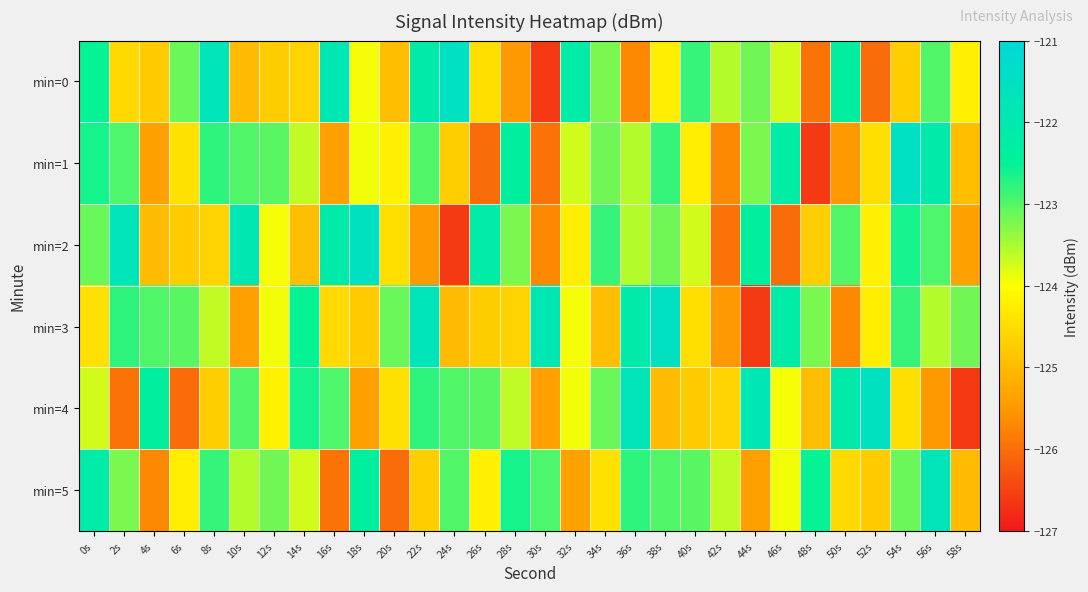

Reading left to right, what are all the values shown in this chart?

min=0: 0s=-122.5	2s=-124.5	4s=-124.7	6s=-123.1	8s=-121.8	10s=-125.0	12s=-124.7	14s=-124.6	16s=-121.9	18s=-123.9	20s=-124.9	22s=-122.1	24s=-121.6	26s=-124.5	28s=-125.5	30s=-126.6	32s=-122.2	34s=-123.2	36s=-125.7	38s=-124.3	40s=-122.8	42s=-123.6	44s=-123.2	46s=-123.7	48s=-125.9	50s=-122.4	52s=-126.0	54s=-124.7	56s=-123.0	58s=-124.2
min=1: 0s=-122.6	2s=-122.9	4s=-125.4	6s=-124.4	8s=-122.8	10s=-123.0	12s=-123.0	14s=-123.6	16s=-125.4	18s=-123.9	20s=-124.2	22s=-123.0	24s=-124.7	26s=-126.0	28s=-122.4	30s=-125.9	32s=-123.7	34s=-123.2	36s=-123.6	38s=-122.8	40s=-124.3	42s=-125.7	44s=-123.2	46s=-122.2	48s=-126.6	50s=-125.5	52s=-124.5	54s=-121.6	56s=-122.1	58s=-124.9
min=2: 0s=-123.1	2s=-121.8	4s=-125.0	6s=-124.7	8s=-124.6	10s=-121.9	12s=-123.9	14s=-124.9	16s=-122.1	18s=-121.6	20s=-124.5	22s=-125.5	24s=-126.6	26s=-122.2	28s=-123.2	30s=-125.7	32s=-124.3	34s=-122.8	36s=-123.6	38s=-123.2	40s=-123.7	42s=-125.9	44s=-122.4	46s=-126.0	48s=-124.7	50s=-123.0	52s=-124.2	54s=-122.6	56s=-122.9	58s=-125.4
min=3: 0s=-124.4	2s=-122.8	4s=-123.0	6s=-123.0	8s=-123.6	10s=-125.4	12s=-123.9	14s=-122.5	16s=-124.5	18s=-124.7	20s=-123.1	22s=-121.8	24s=-125.0	26s=-124.7	28s=-124.6	30s=-121.9	32s=-123.9	34s=-124.9	36s=-122.1	38s=-121.6	40s=-124.5	42s=-125.5	44s=-126.6	46s=-122.2	48s=-123.2	50s=-125.7	52s=-124.3	54s=-122.8	56s=-123.6	58s=-123.2
min=4: 0s=-123.7	2s=-125.9	4s=-122.4	6s=-126.0	8s=-124.7	10s=-123.0	12s=-124.2	14s=-122.6	16s=-122.9	18s=-125.4	20s=-124.4	22s=-122.8	24s=-123.0	26s=-123.0	28s=-123.6	30s=-125.4	32s=-123.9	34s=-123.1	36s=-121.8	38s=-125.0	40s=-124.7	42s=-124.6	44s=-121.9	46s=-123.9	48s=-124.9	50s=-122.1	52s=-121.6	54s=-124.5	56s=-125.5	58s=-126.6
min=5: 0s=-122.2	2s=-123.2	4s=-125.7	6s=-124.3	8s=-122.8	10s=-123.6	12s=-123.2	14s=-123.7	16s=-125.9	18s=-122.4	20s=-126.0	22s=-124.7	24s=-123.0	26s=-124.2	28s=-122.6	30s=-122.9	32s=-125.4	34s=-124.4	36s=-122.8	38s=-123.0	40s=-123.0	42s=-123.6	44s=-125.4	46s=-123.9	48s=-122.5	50s=-124.5	52s=-124.7	54s=-123.1	56s=-121.8	58s=-125.0